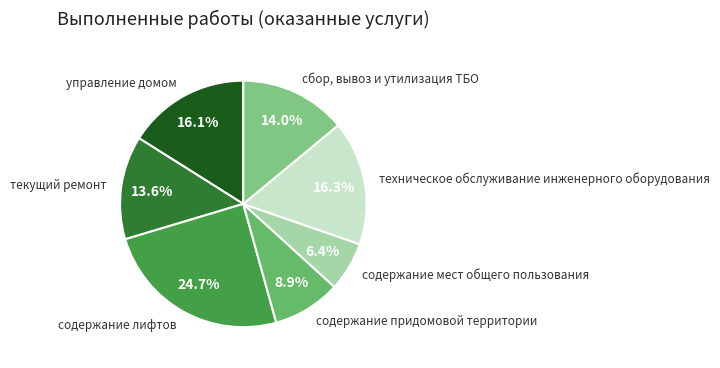

To the nearest percent, what portion does содержание лифтов represent?

25%